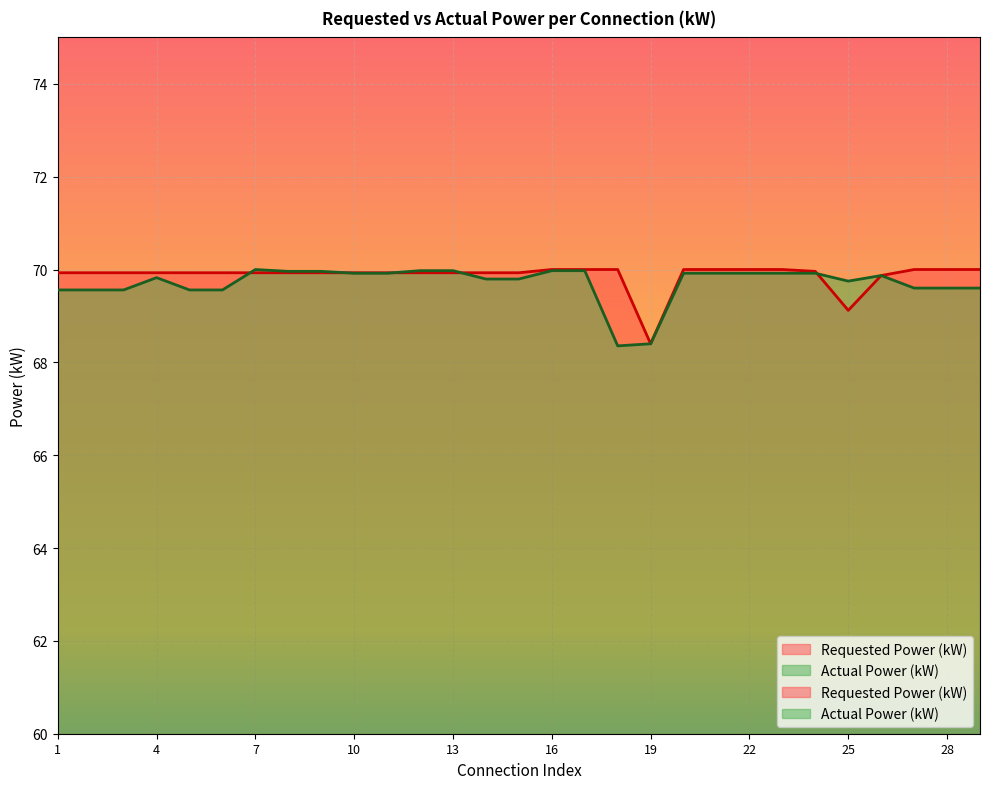

How many distinct data groups are displayed?

2